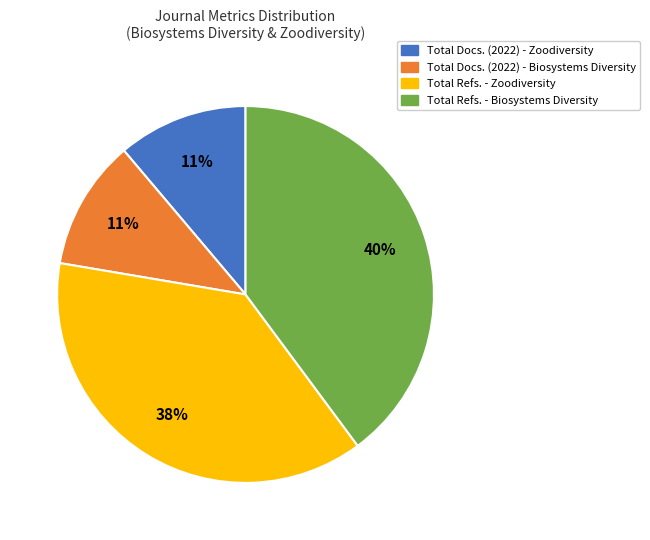

Does Total Refs. - Biosystems Diversity account for over 50% of the chart?

No